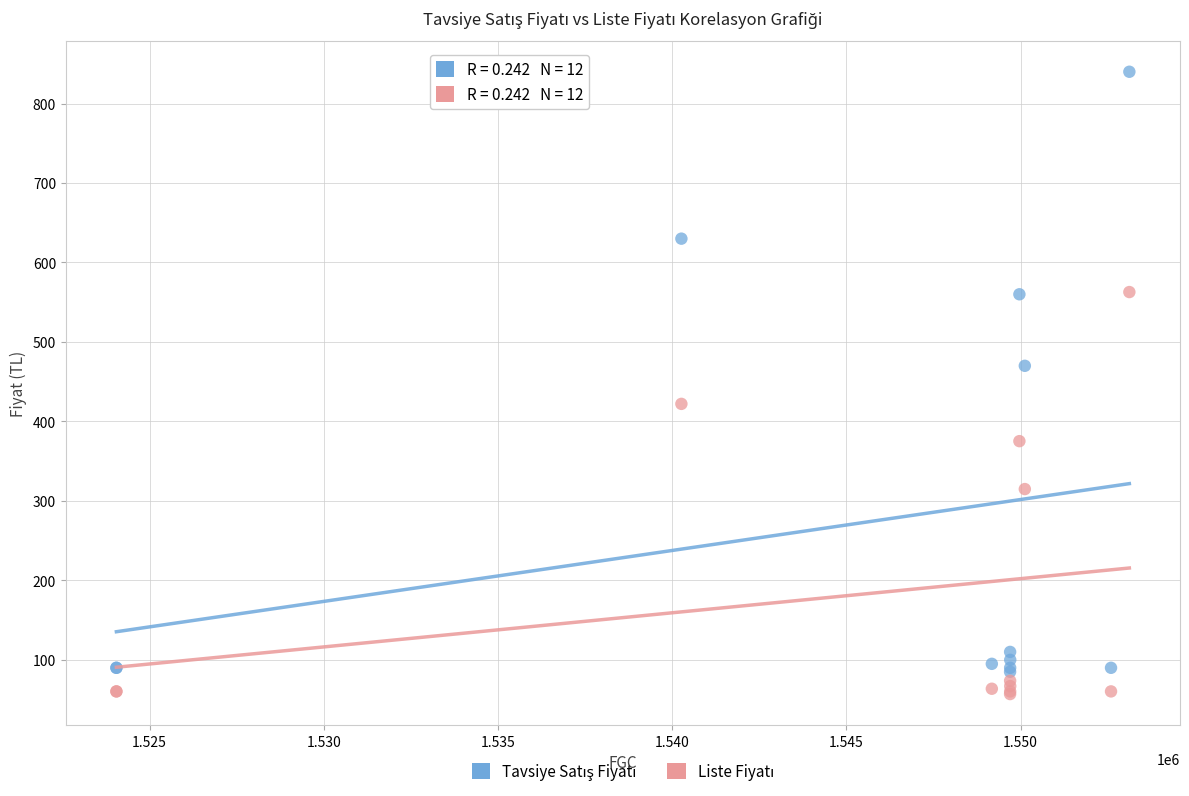

What is the X range (max minus min) for the scatter plot?

29073.0